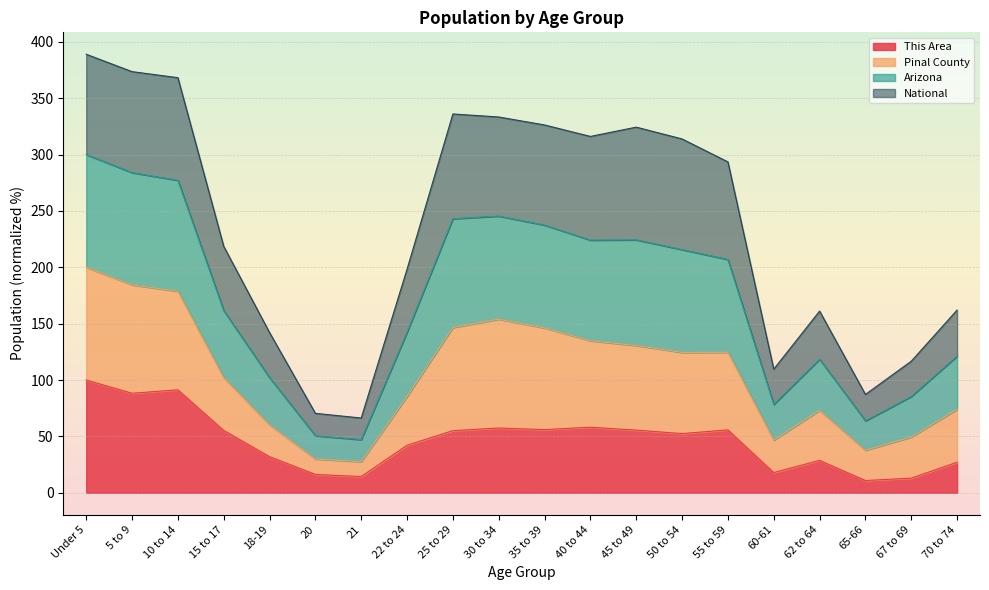

True or false: This Area has more than 1 points higher than both neighbors.

True